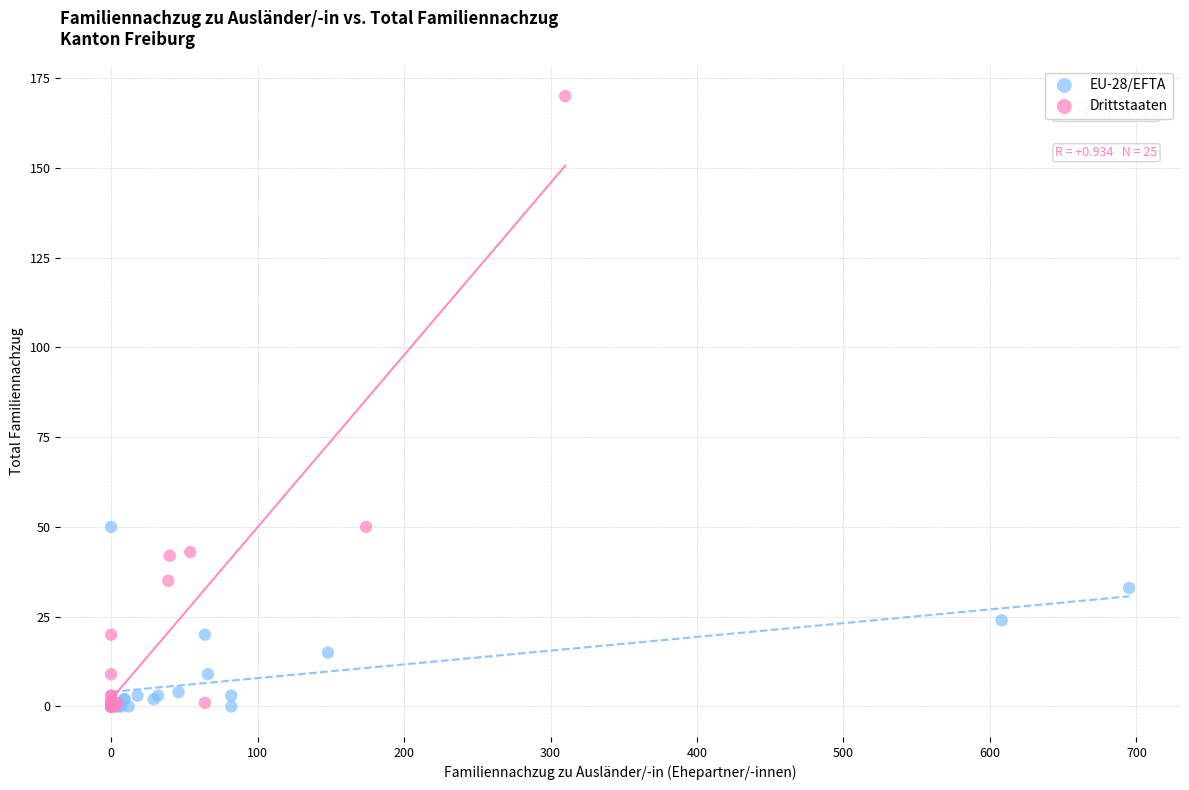

Which series reaches the maximum Y coordinate?

Drittstaaten